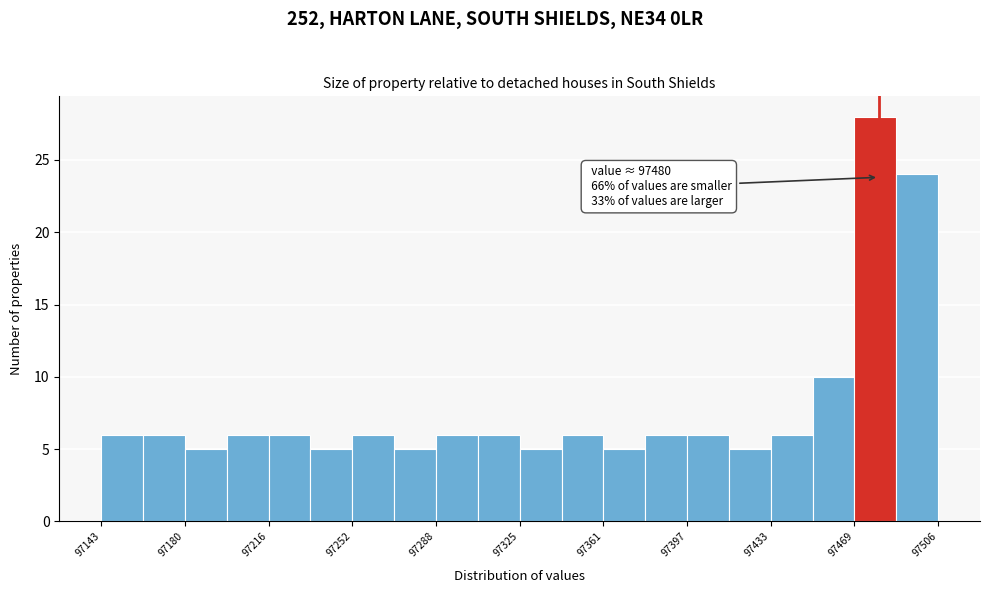

Around what value on the x-axis is the tallest bar? Give the approximate position of its centre, as read against the axis.

97480